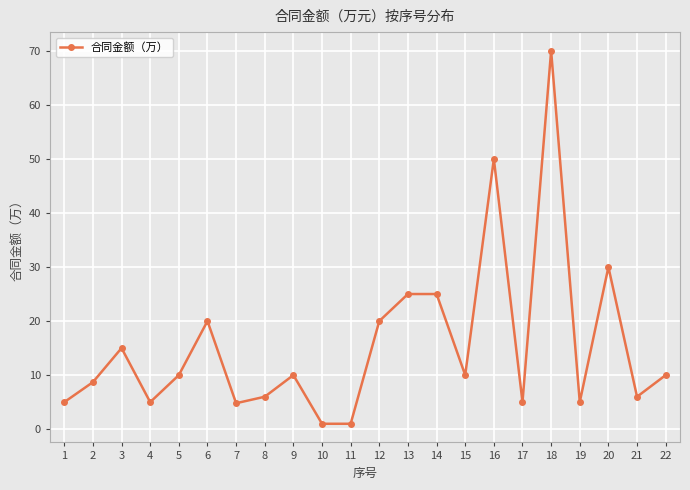

What is the value of the 8th point from the left?

6.0